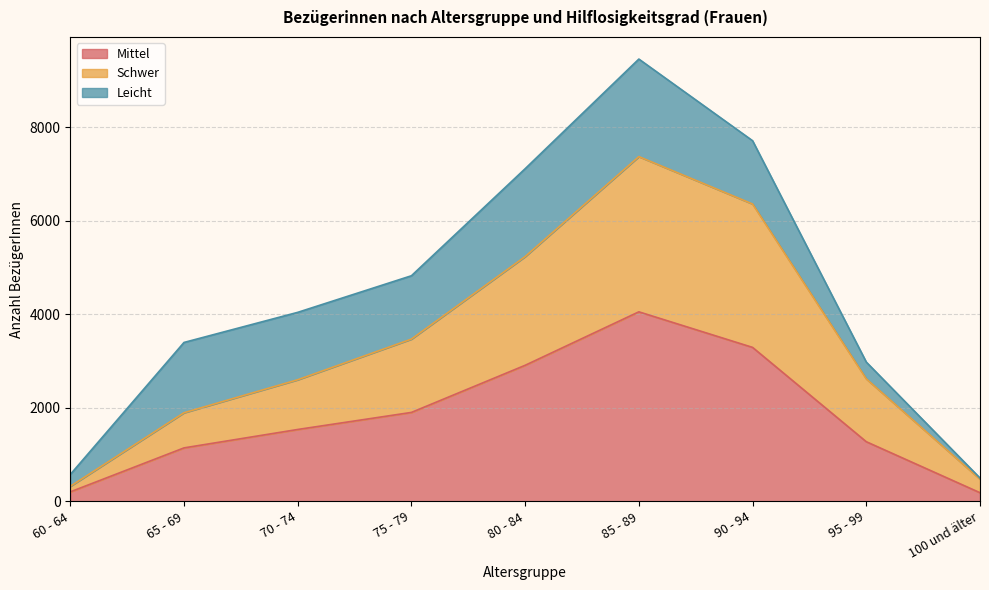

What is the label of the 9th point from the left?

100 und älter